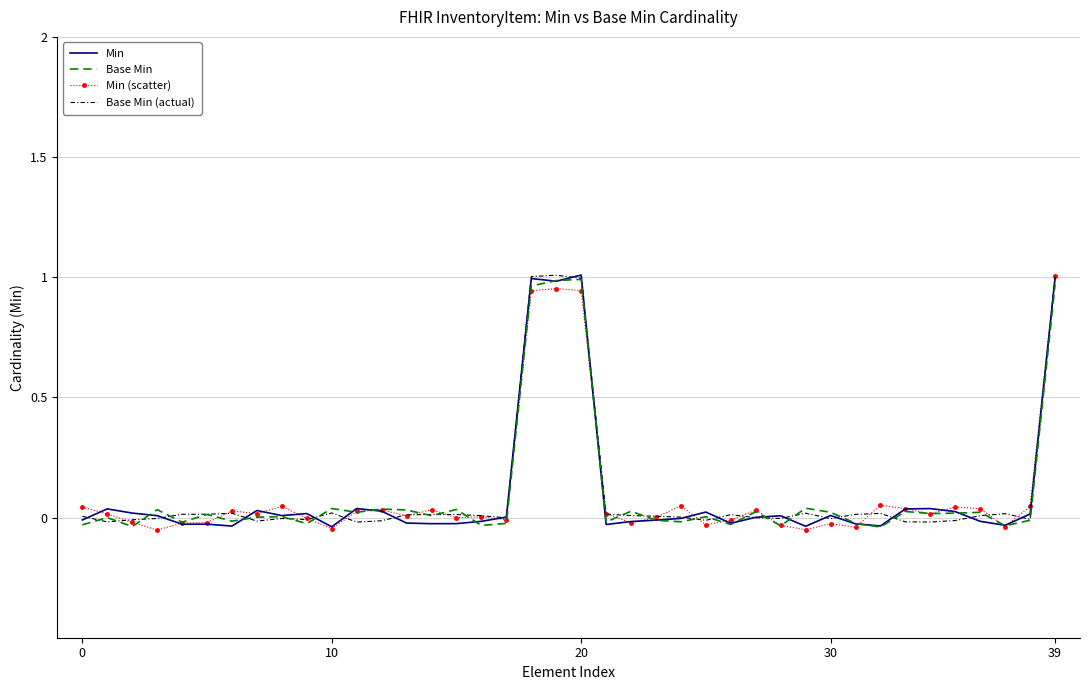

In Base Min (actual), how many points are lower than both neighbors (excluding endpoints)?

10